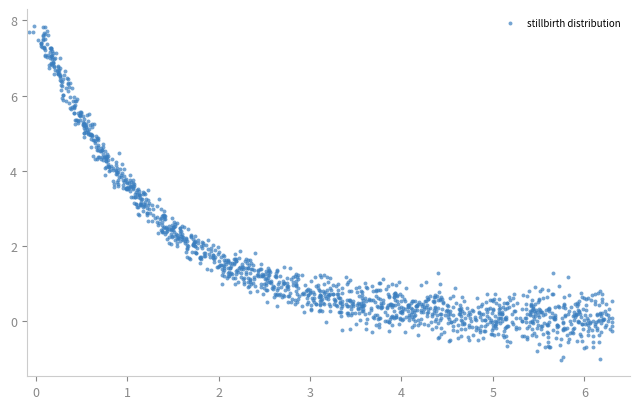

What is the range of X values (max minus min)?

6.4